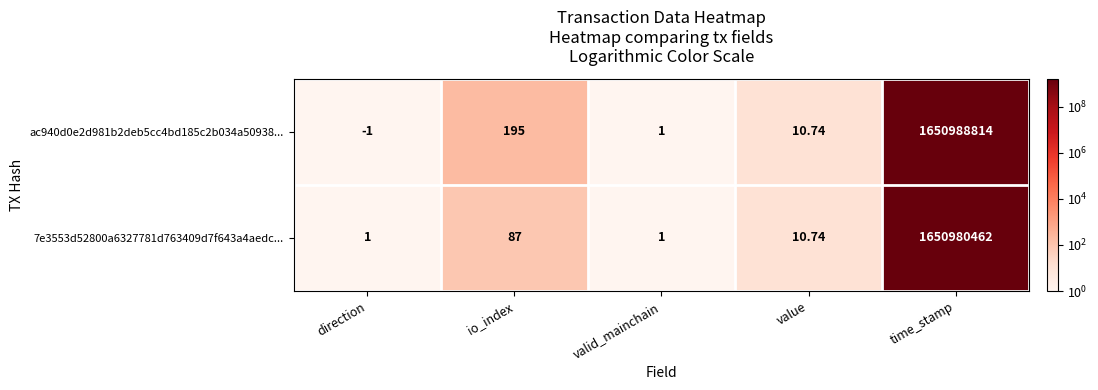

Is the value of 7e3553d52800a6327781d763409d7f643a4aedc... at time_stamp greater than the value of ac940d0e2d981b2deb5cc4bd185c2b034a50938... at direction?

Yes